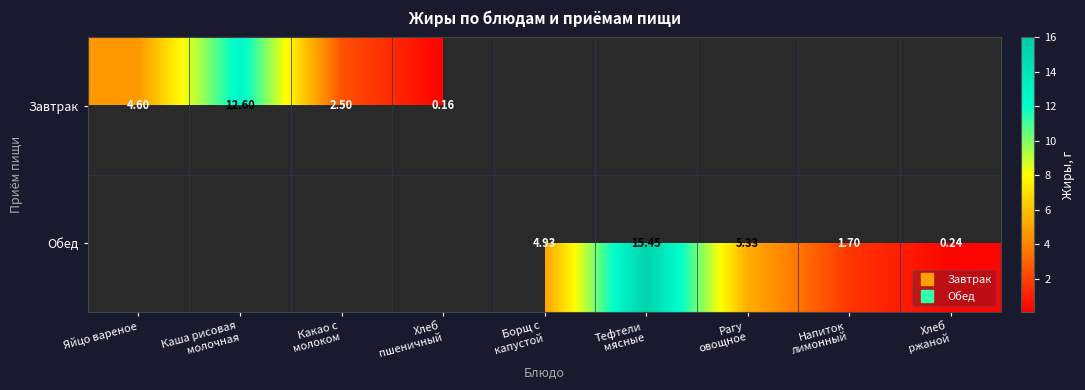

Which category has the highest value in the Завтрак series?

Каша рисовая молочная